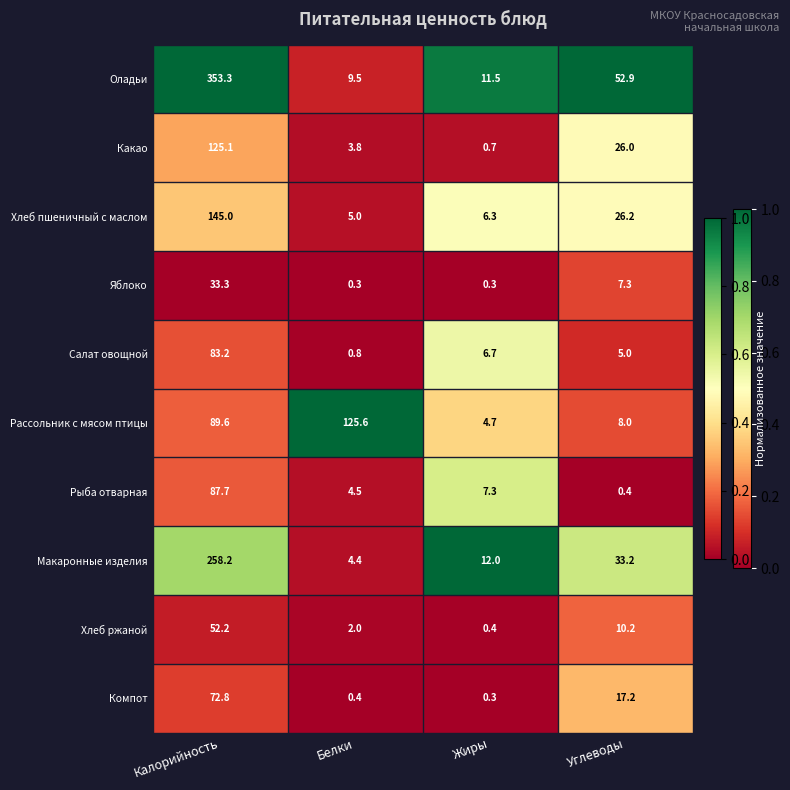

At which label does Компот reach its minimum?

Жиры